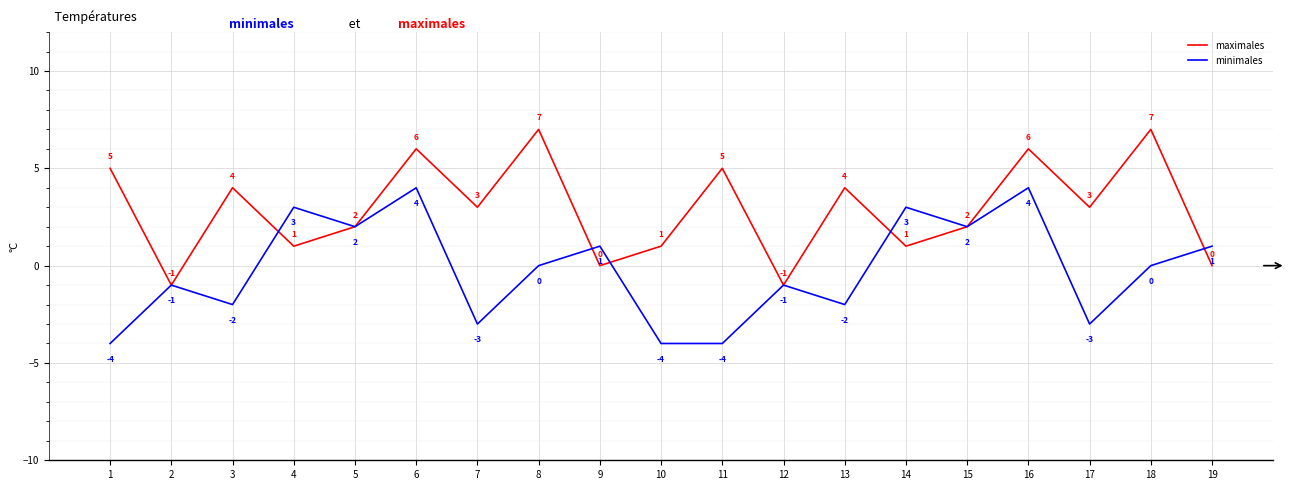

What is the minimum value shown in the chart?

-4